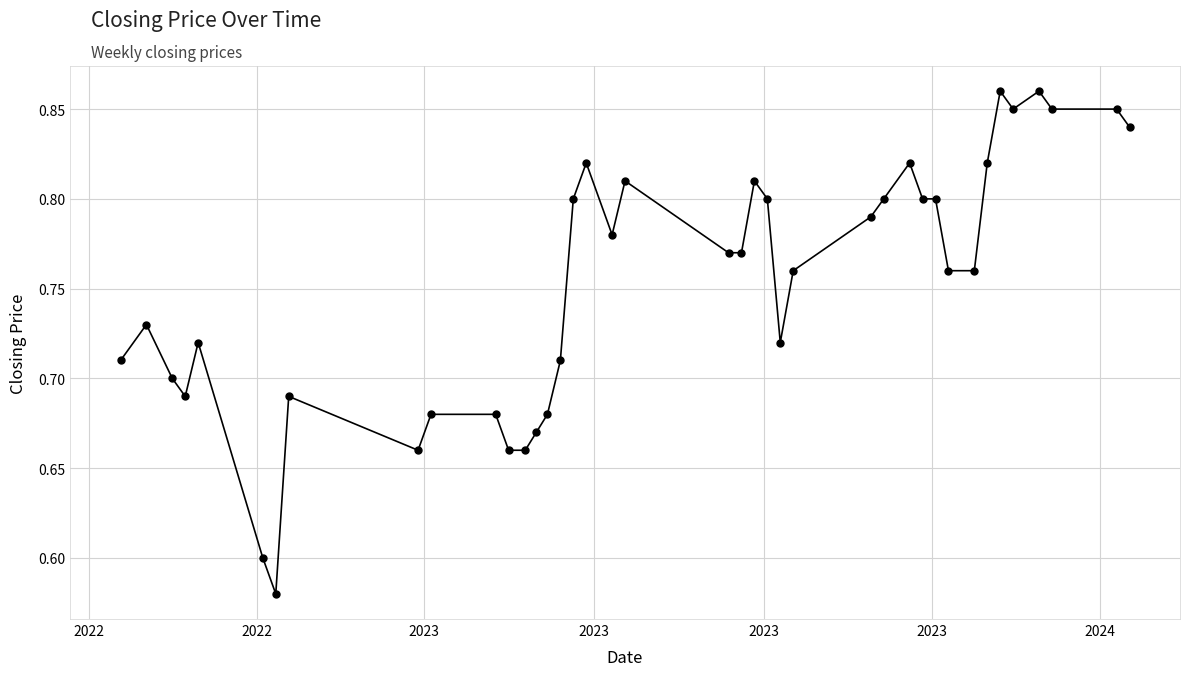

What is the sum of all values?

30.1